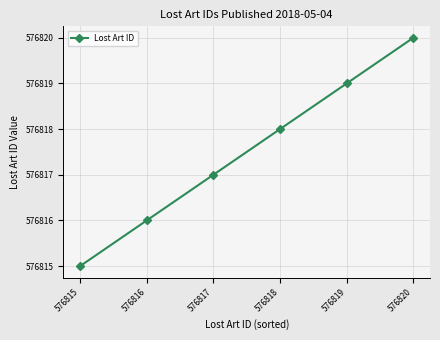

At which category does the chart reach its minimum across all series?

576815